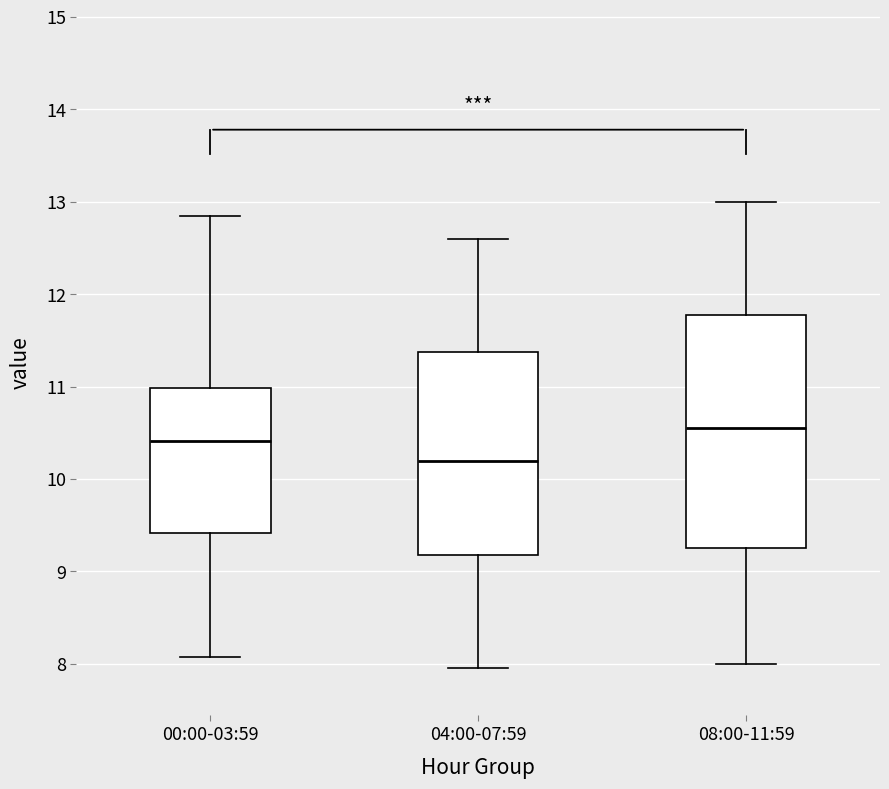

Reading left to right, read every box against the y-axis: the position of its median line, the range the box covers, and the ends of its whiskers. The values are not printed on the chart, so give them approximately, as read against the axis.

00:00-03:59: median 10.4, box 9.4 to 11.0, whiskers 8.1 to 12.9
04:00-07:59: median 10.2, box 9.2 to 11.4, whiskers 8.0 to 12.6
08:00-11:59: median 10.6, box 9.3 to 11.8, whiskers 8.0 to 13.0